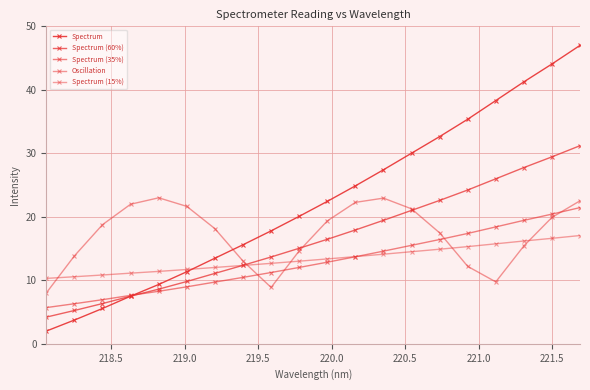

True or false: Spectrum (60%) has more than 0 points higher than both neighbors.

False